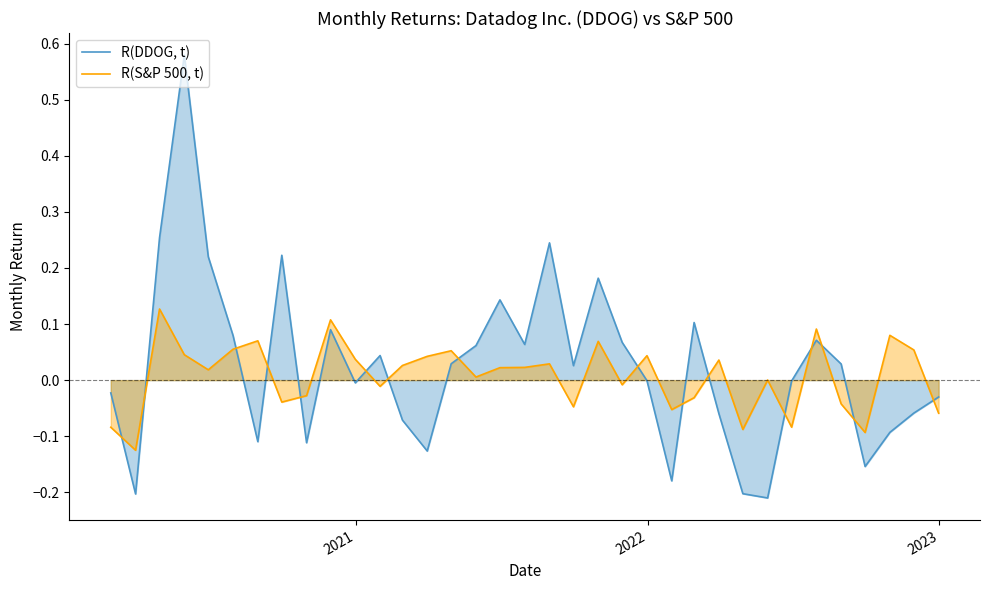

How many lines are shown in the chart?

2